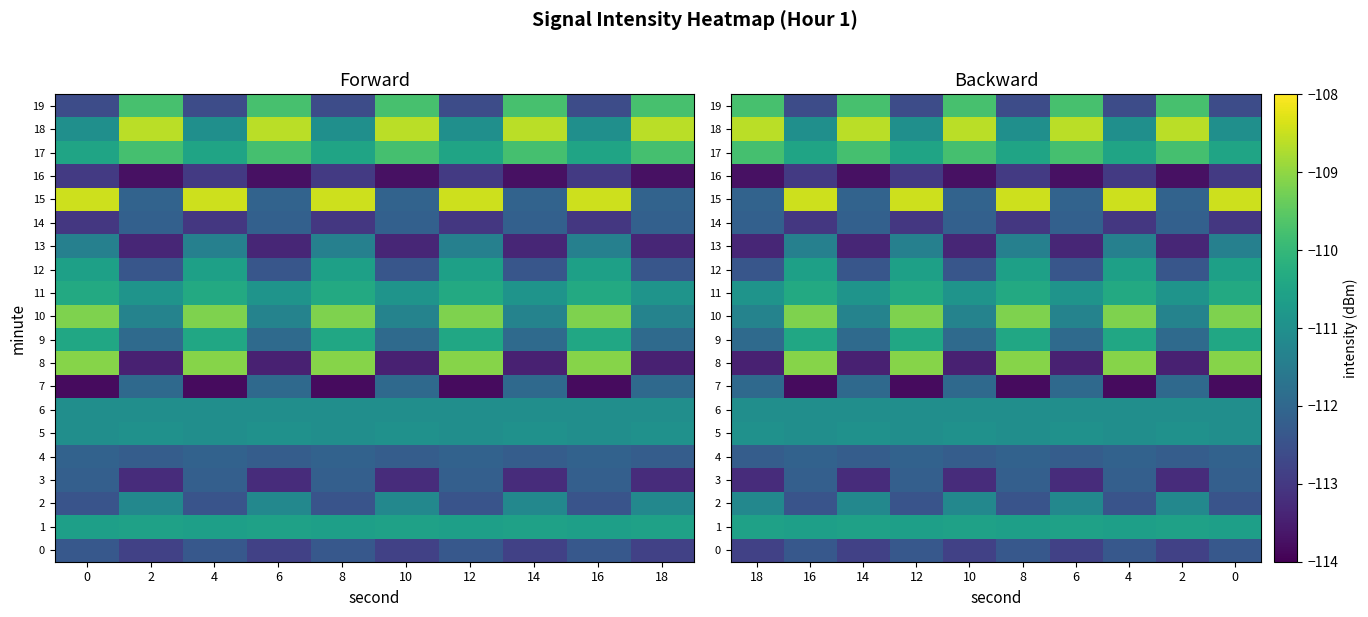

The value of 17 at 14 is -109.8. True or false?

True